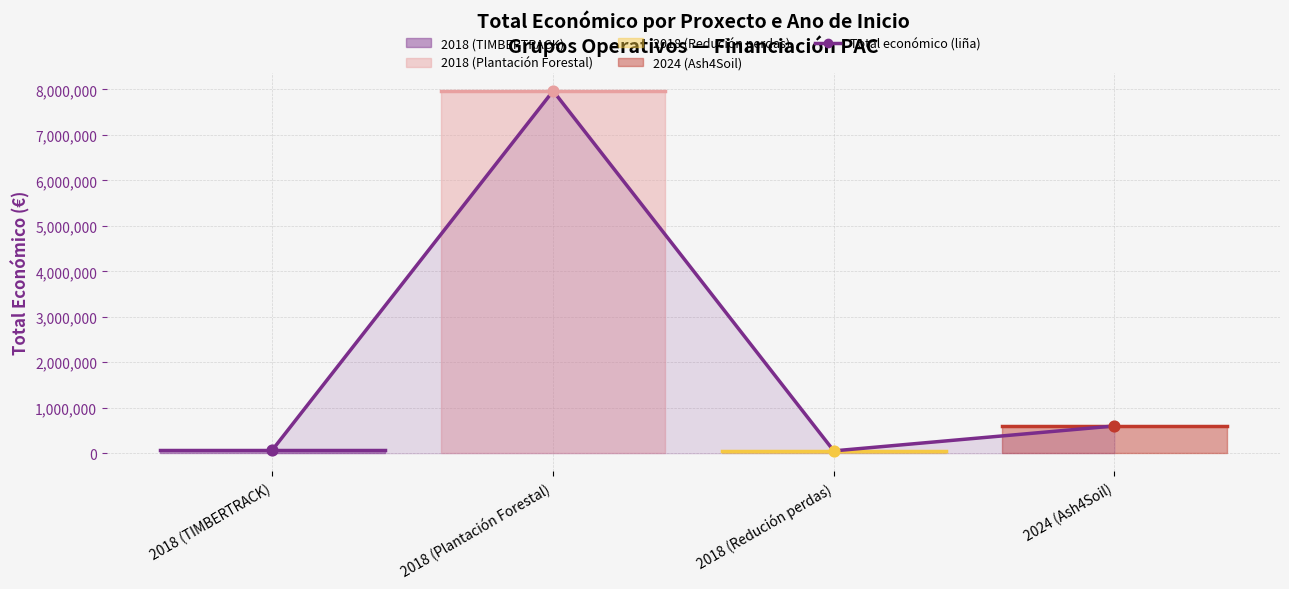

What is the ratio of the value at 2018 (TIMBERTRACK) to the value at 2018 (Redución perdas)?

1.5